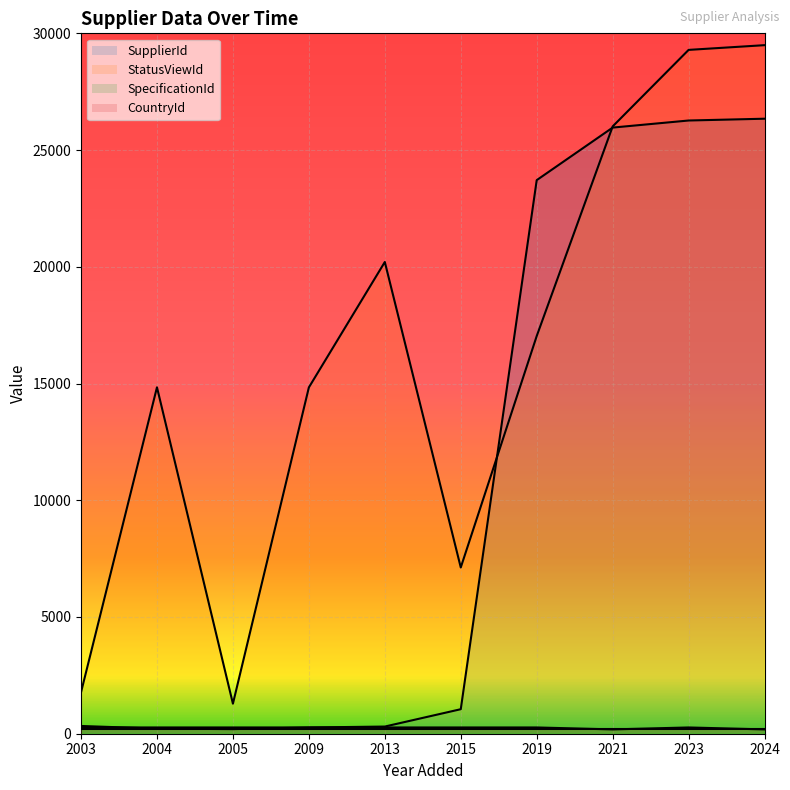

At which label is CountryId closest to 226?

2021